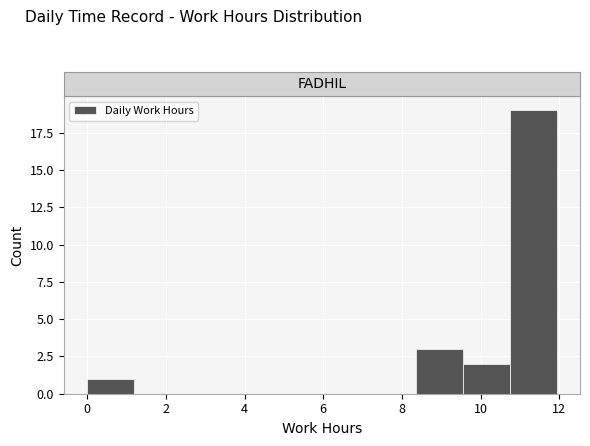

Reading left to right, list every bar in this chart as the range it spans on the x-axis followed by its height. Neither the bar edges nor the heights are printed on the chart, so give them approximately, as read against the axes.

0.0 to 1.2: 1
1.2 to 2.4: 0
2.4 to 3.6: 0
3.6 to 4.8: 0
4.8 to 6.0: 0
6.0 to 7.2: 0
7.2 to 8.4: 0
8.4 to 9.6: 3
9.6 to 10.8: 2
10.8 to 12.0: 19